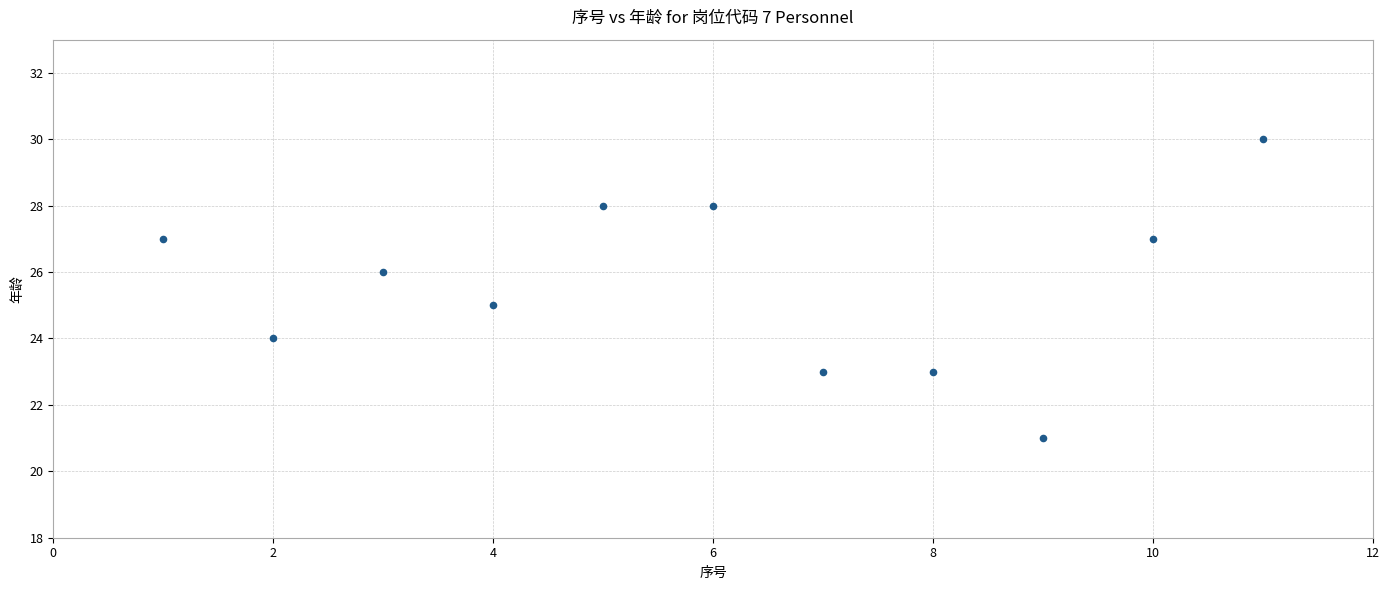

What is the range of Y values (max minus min)?

9